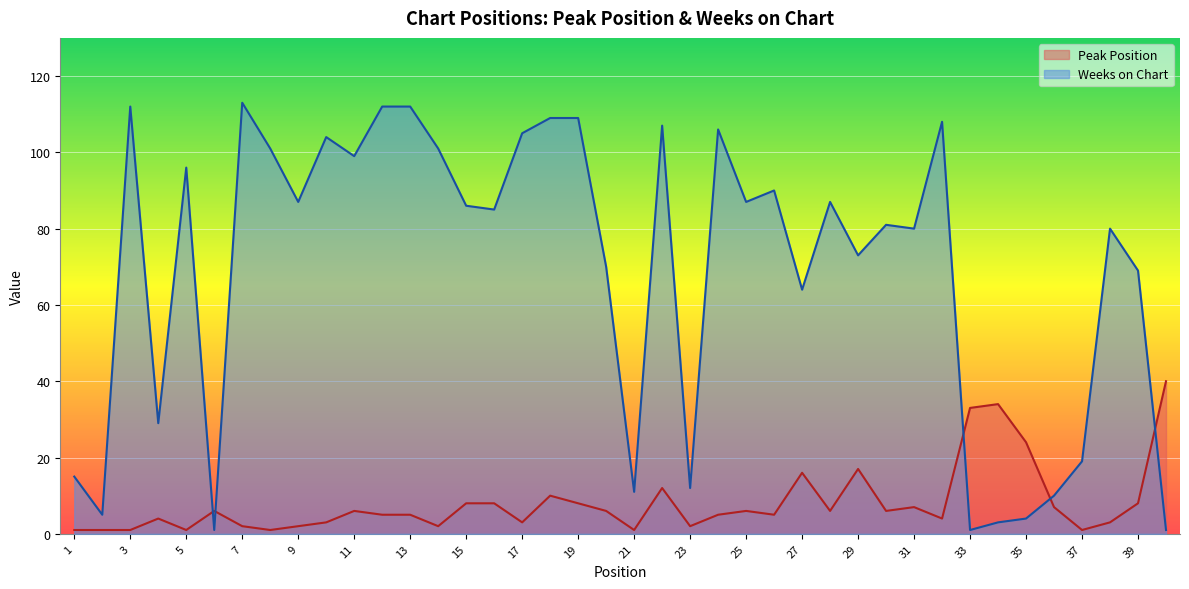

At which category is the sum across all series the highest?

18